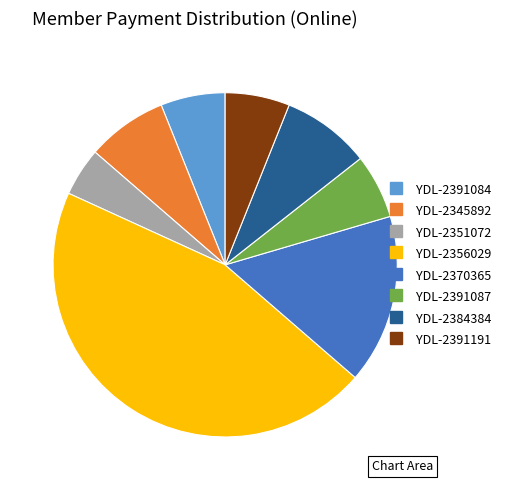

Does any single category account for the majority?

No